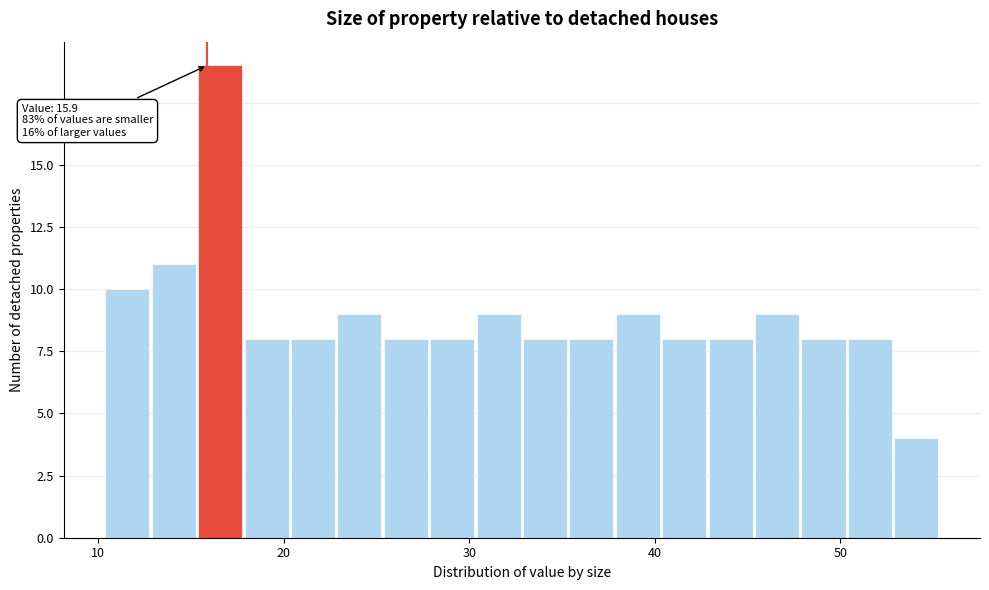

Around what value on the x-axis is the tallest bar? Give the approximate position of its centre, as read against the axis.

17